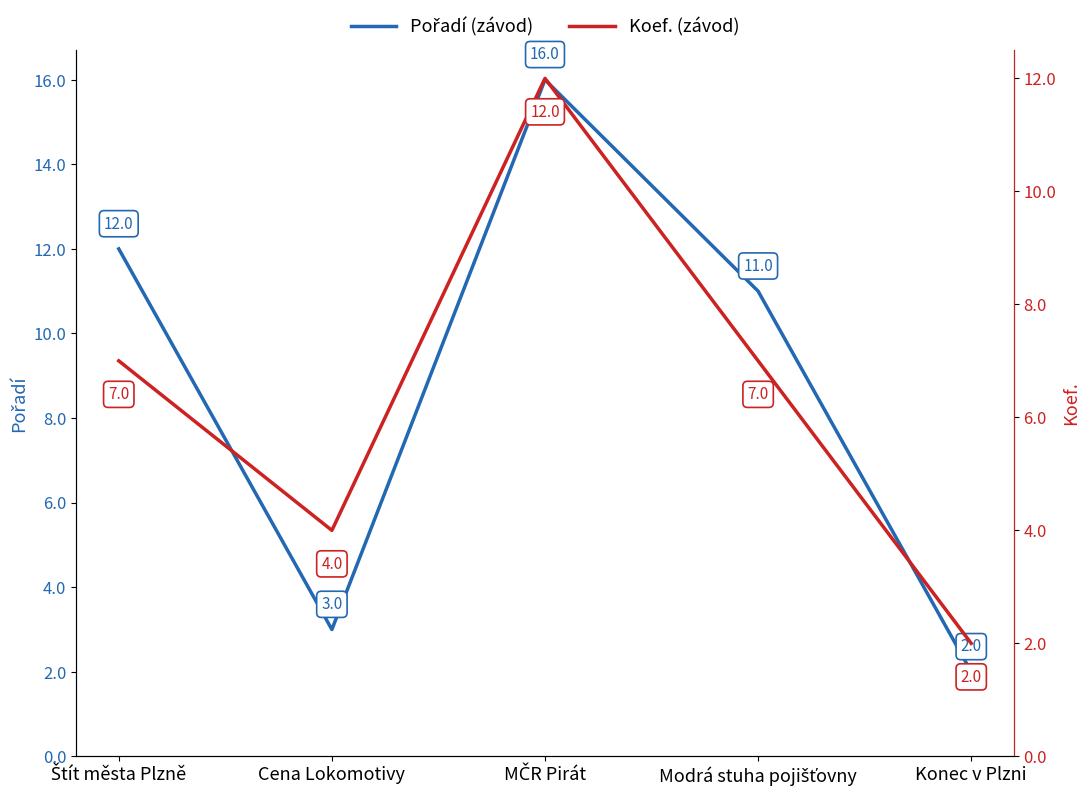

Which category has the lowest value across all series?

Konec v Plzni